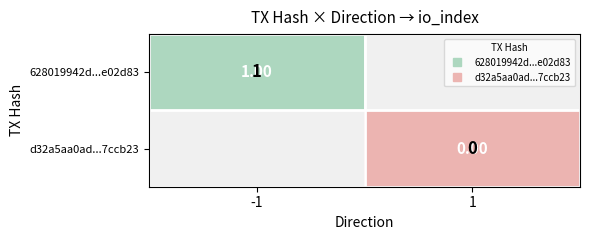

Is it true that 628019942d...e02d83 equals 1.0 at -1?

True